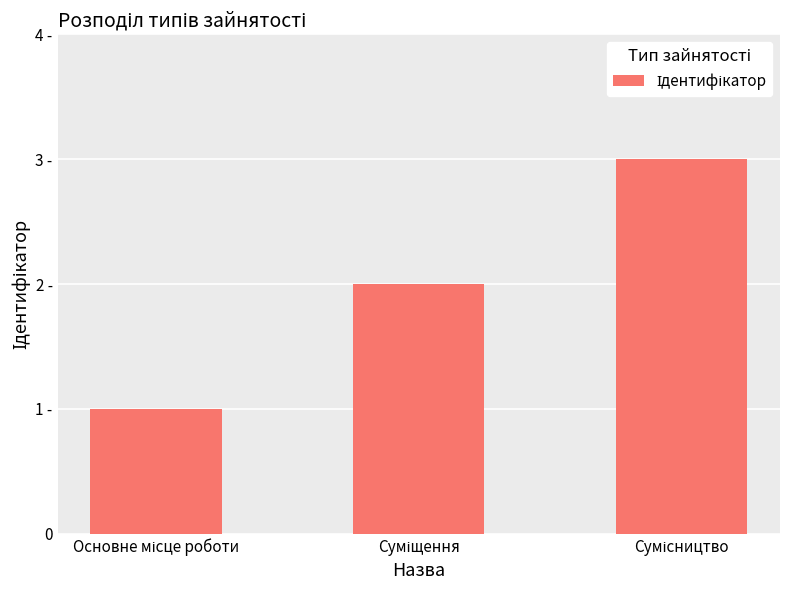

Rank the categories by value from highest to lowest.

Сумісництво, Суміщення, Основне місце роботи